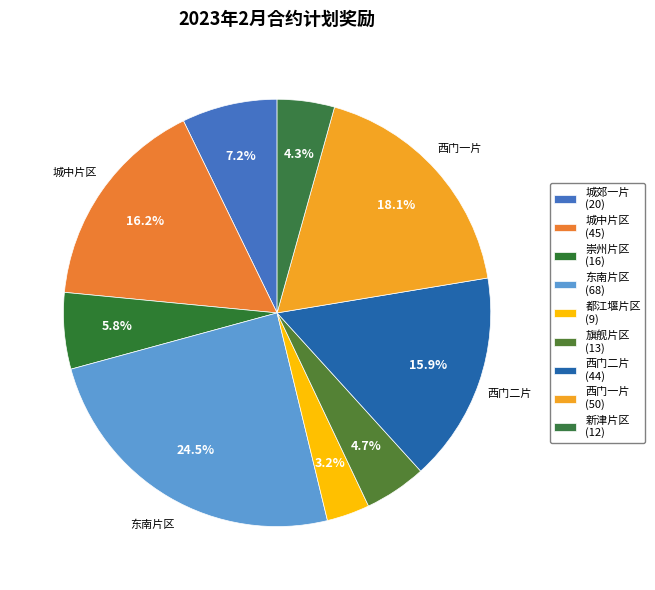

To the nearest percent, what is the difference between the largest and smallest slice percentages?

21%